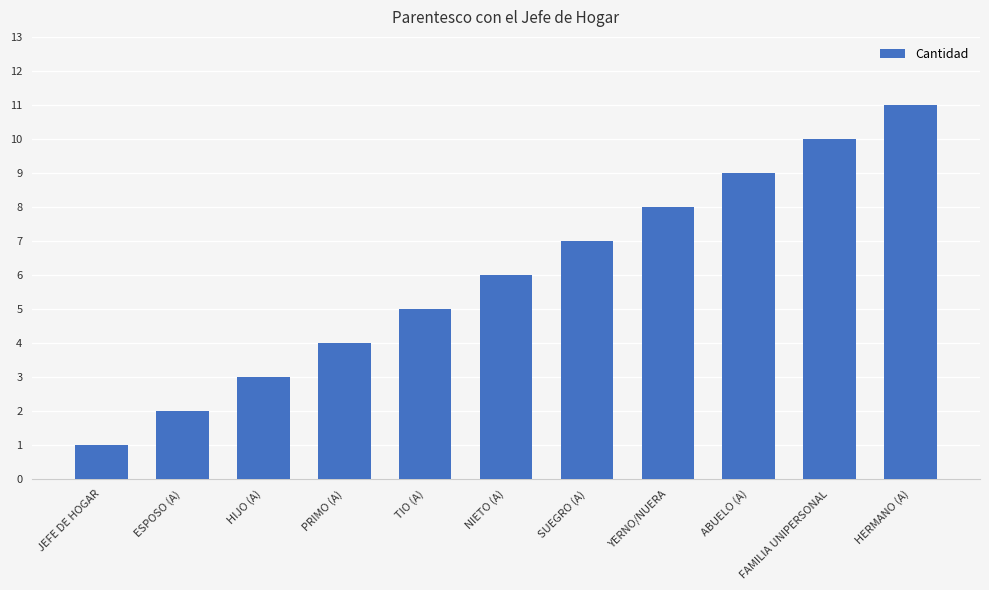

Which has a higher value, YERNO/NUERA or JEFE DE HOGAR?

YERNO/NUERA